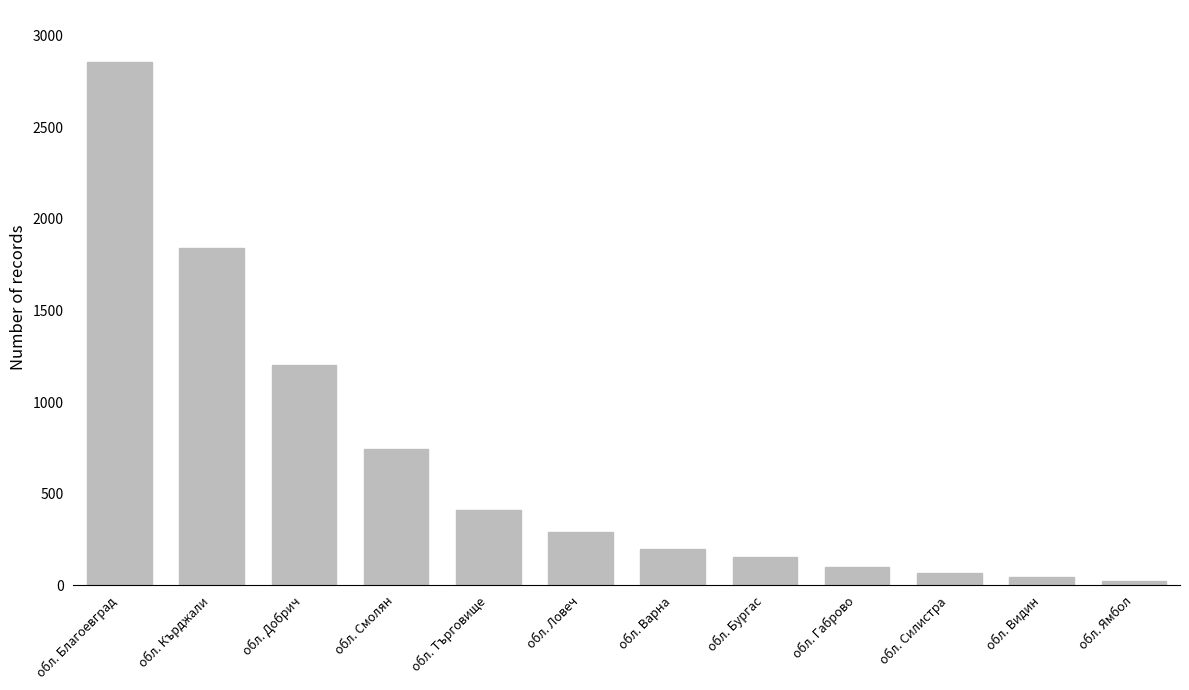

How many bars are there in total?

12